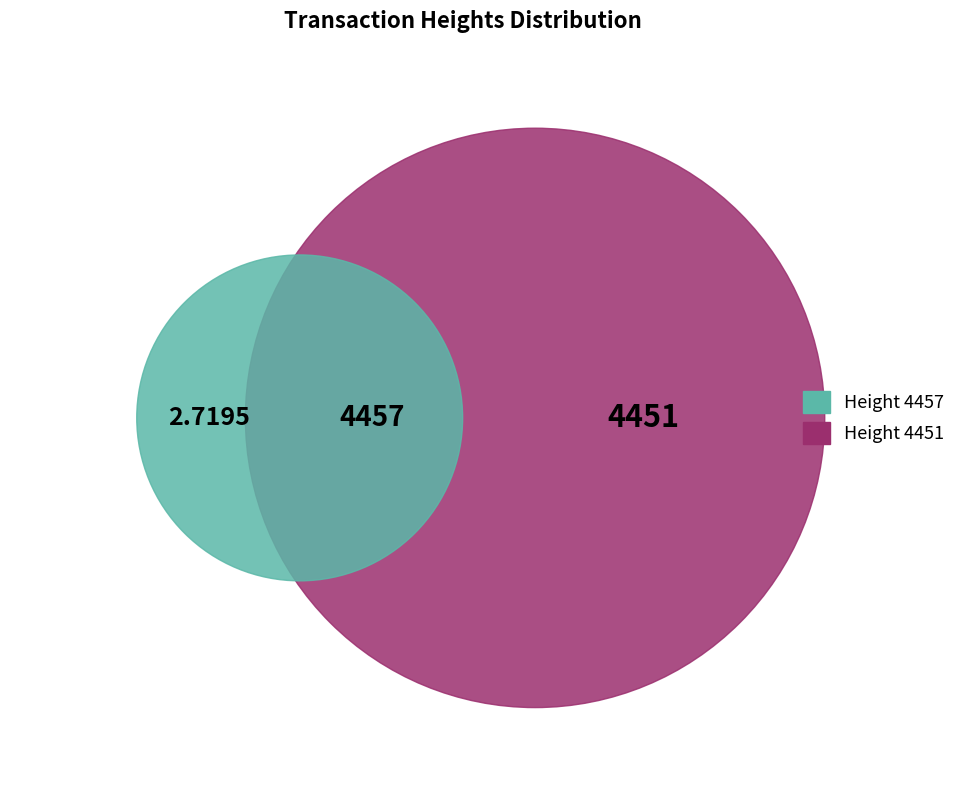

The 4457 slice represents 42% of the pie. True or false?

False